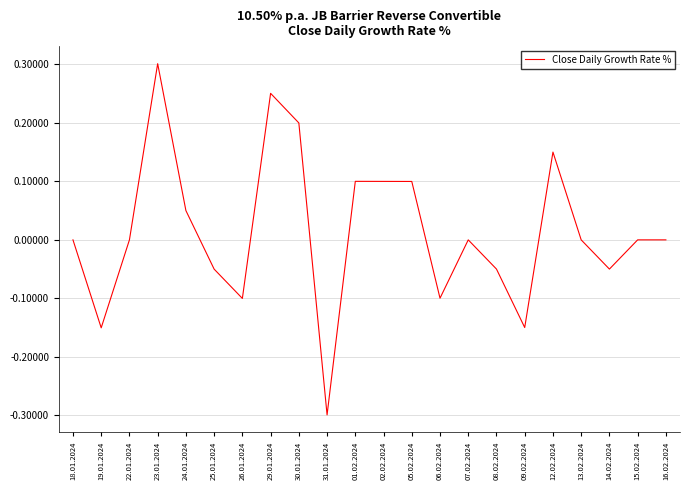

Which category has the highest value across all series?

23.01.2024